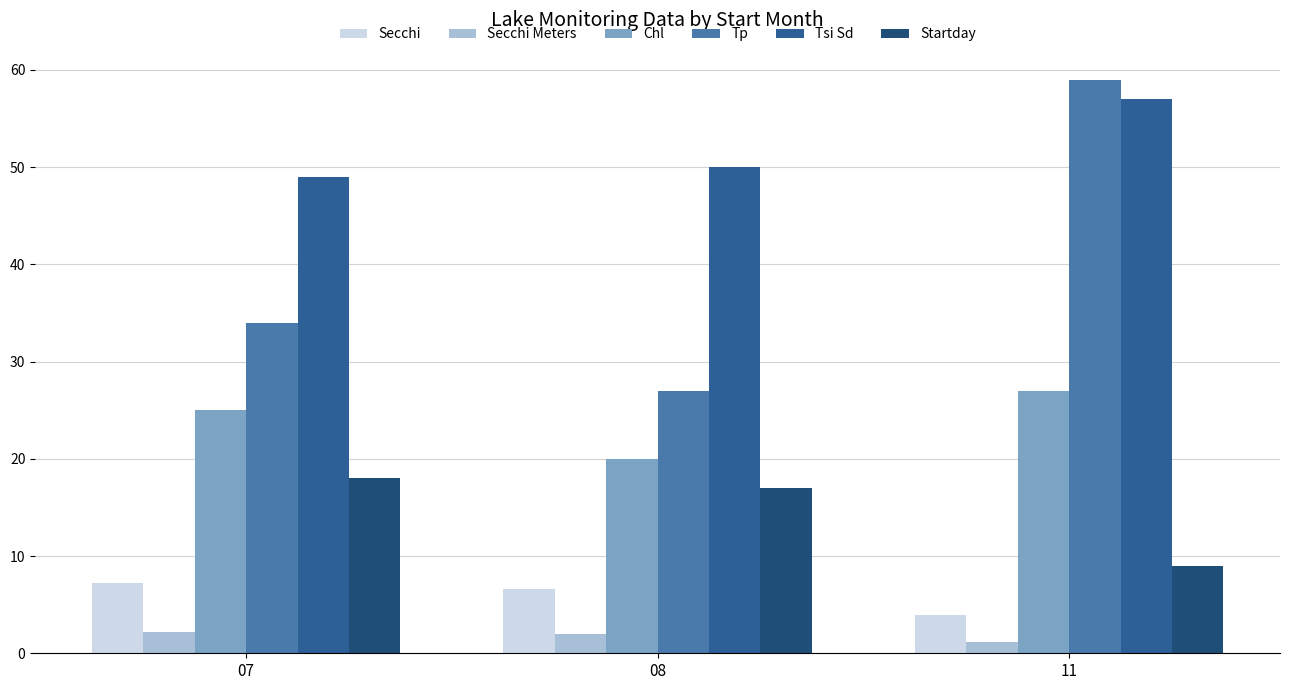

What are all the series names shown in the legend?

Secchi, Secchi Meters, Chl, Tp, Tsi Sd, Startday